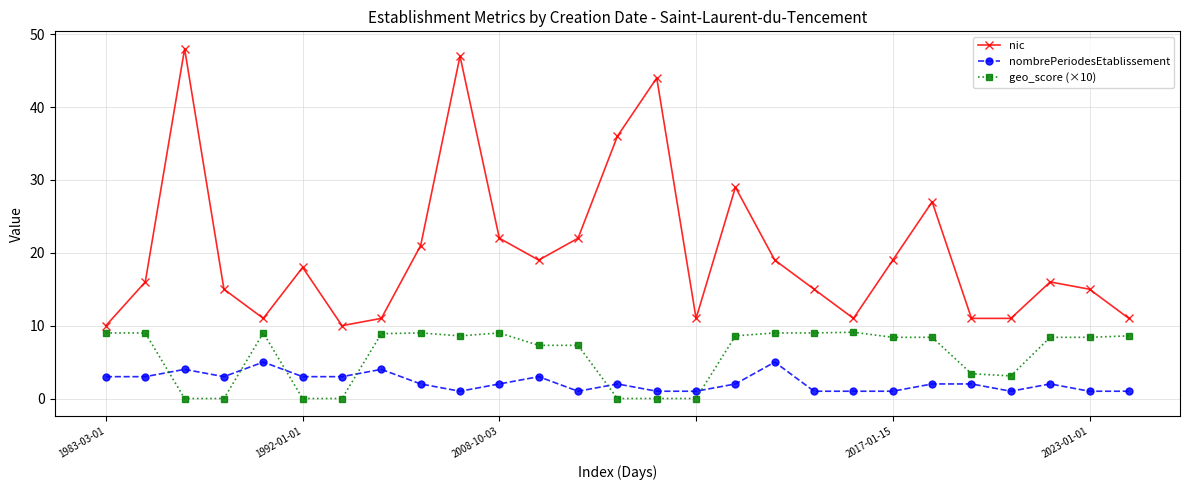

List the series in order of their overall mean, lowest first.

nombrePeriodesEtablissement, geo_score (×10), nic